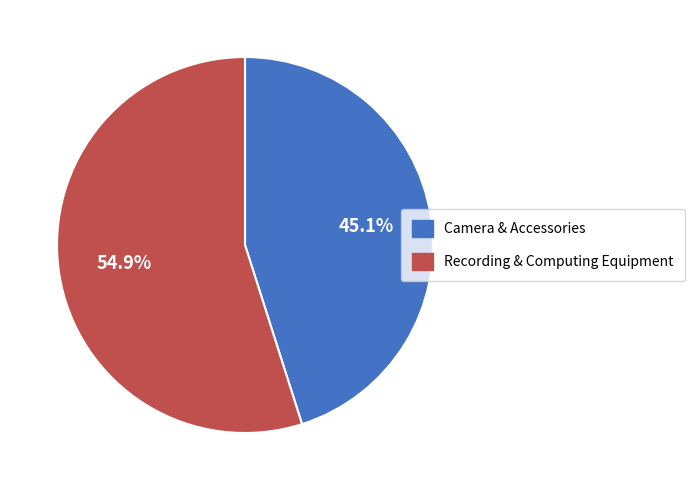

To the nearest percent, what is the average slice percentage?

50%